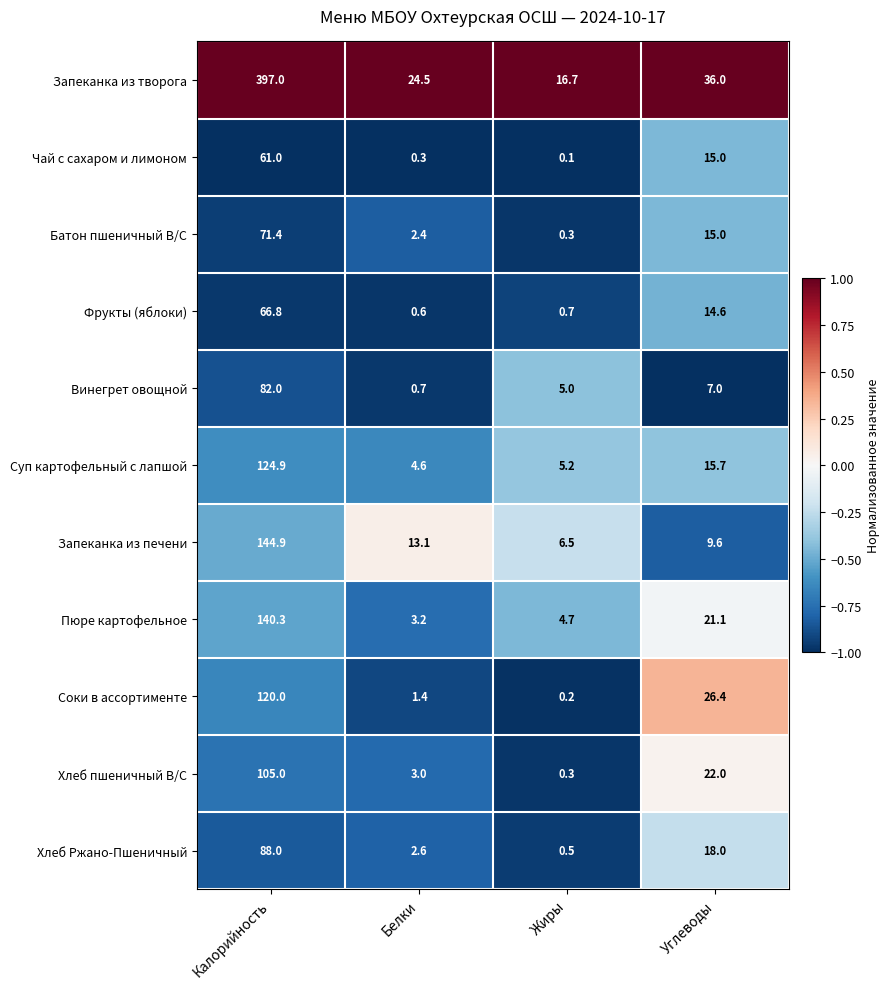

What is the total value across all series at Жиры?

40.2